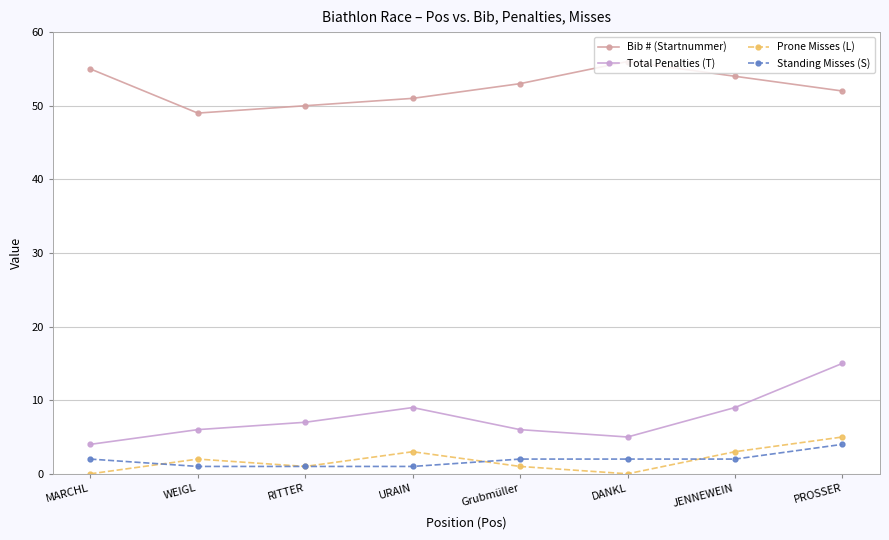

Reading right to left, transcribe all the data shown in this chart.

Bib # (Startnummer): 52	54	56	53	51	50	49	55
Total Penalties (T): 15	9	5	6	9	7	6	4
Prone Misses (L): 5	3	0	1	3	1	2	0
Standing Misses (S): 4	2	2	2	1	1	1	2